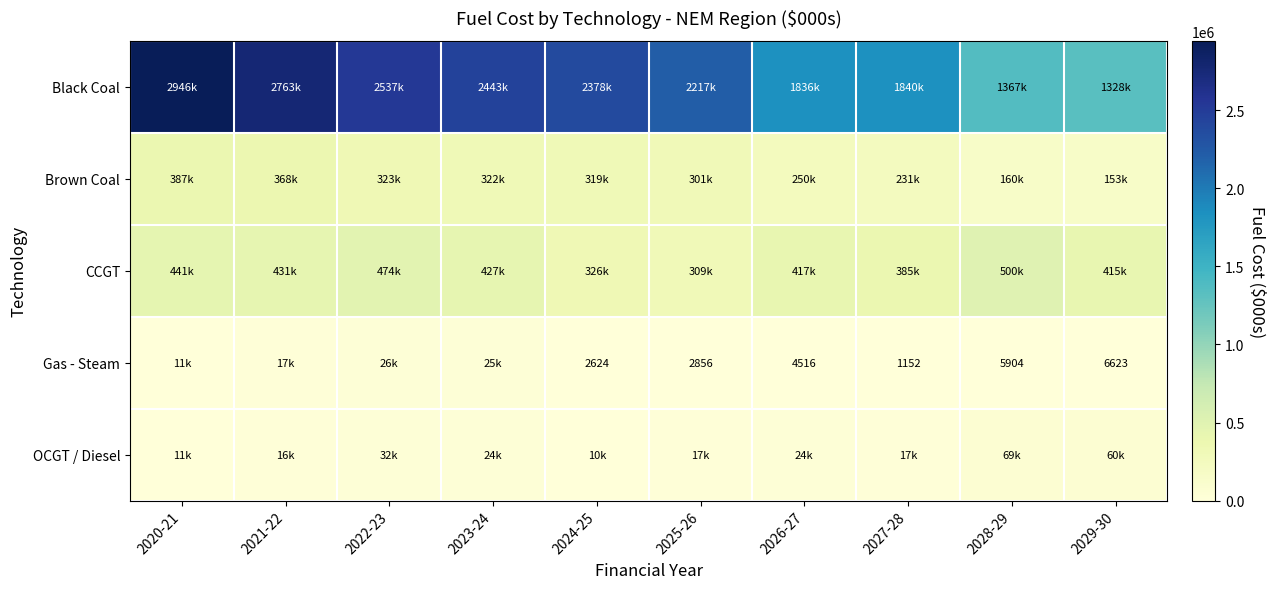

What is the average value of the Black Coal series?

2165394.1